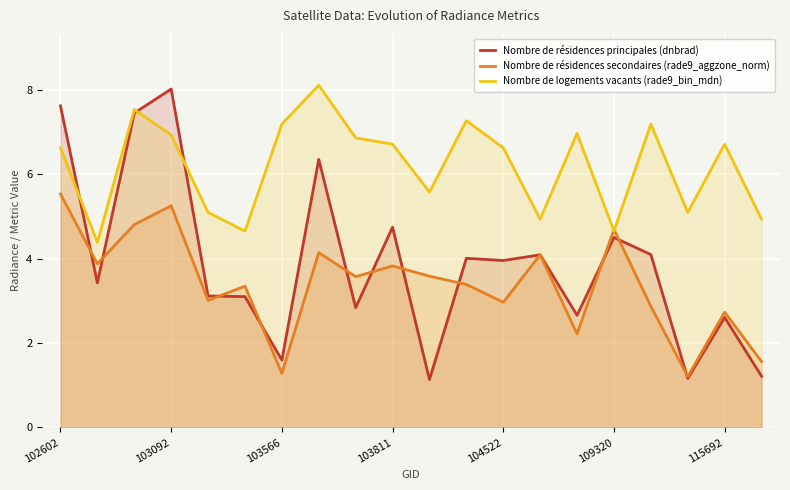

Rank the series by their average value, from lowest to highest.

Nombre de résidences secondaires (rade9_aggzone_norm), Nombre de résidences principales (dnbrad), Nombre de logements vacants (rade9_bin_mdn)